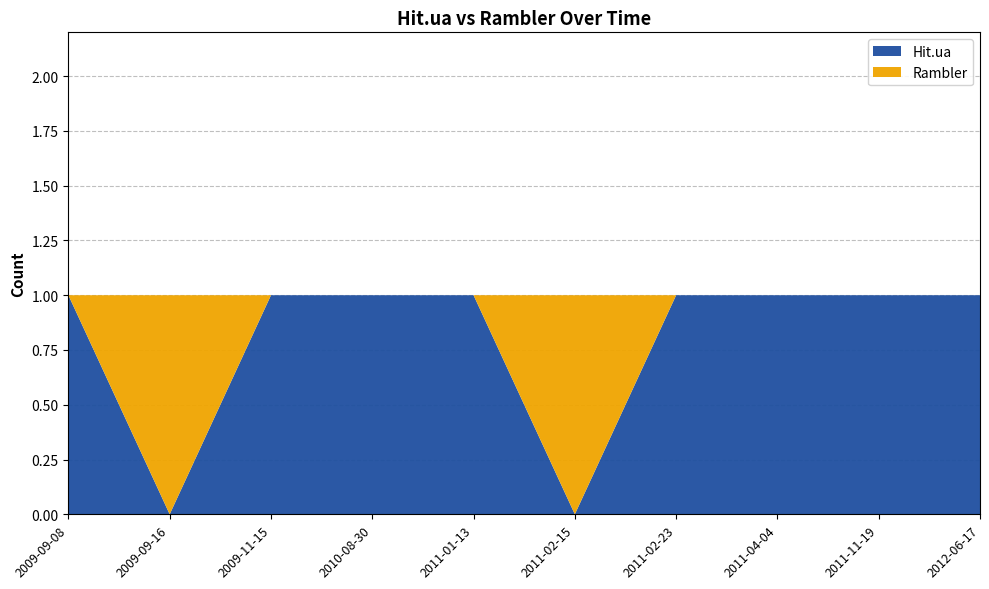

Reading left to right, what are all the values shown in this chart?

Hit.ua: 1	0	1	1	1	0	1	1	1	1
Rambler: 0	1	0	0	0	1	0	0	0	0